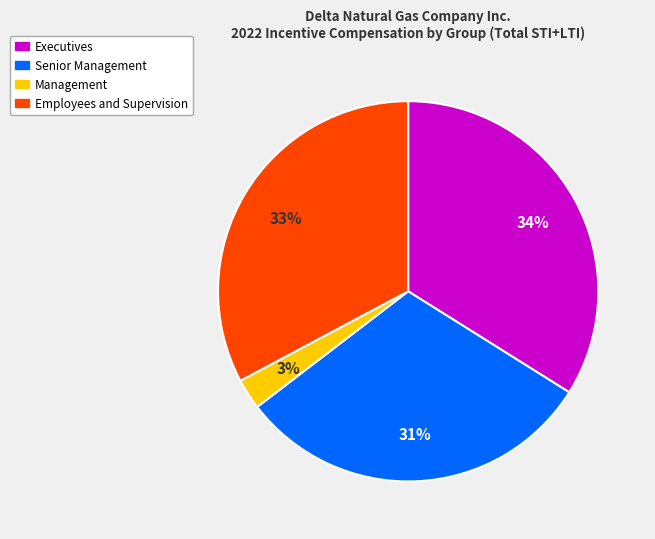

The Employees and Supervision slice represents 33% of the pie. True or false?

True